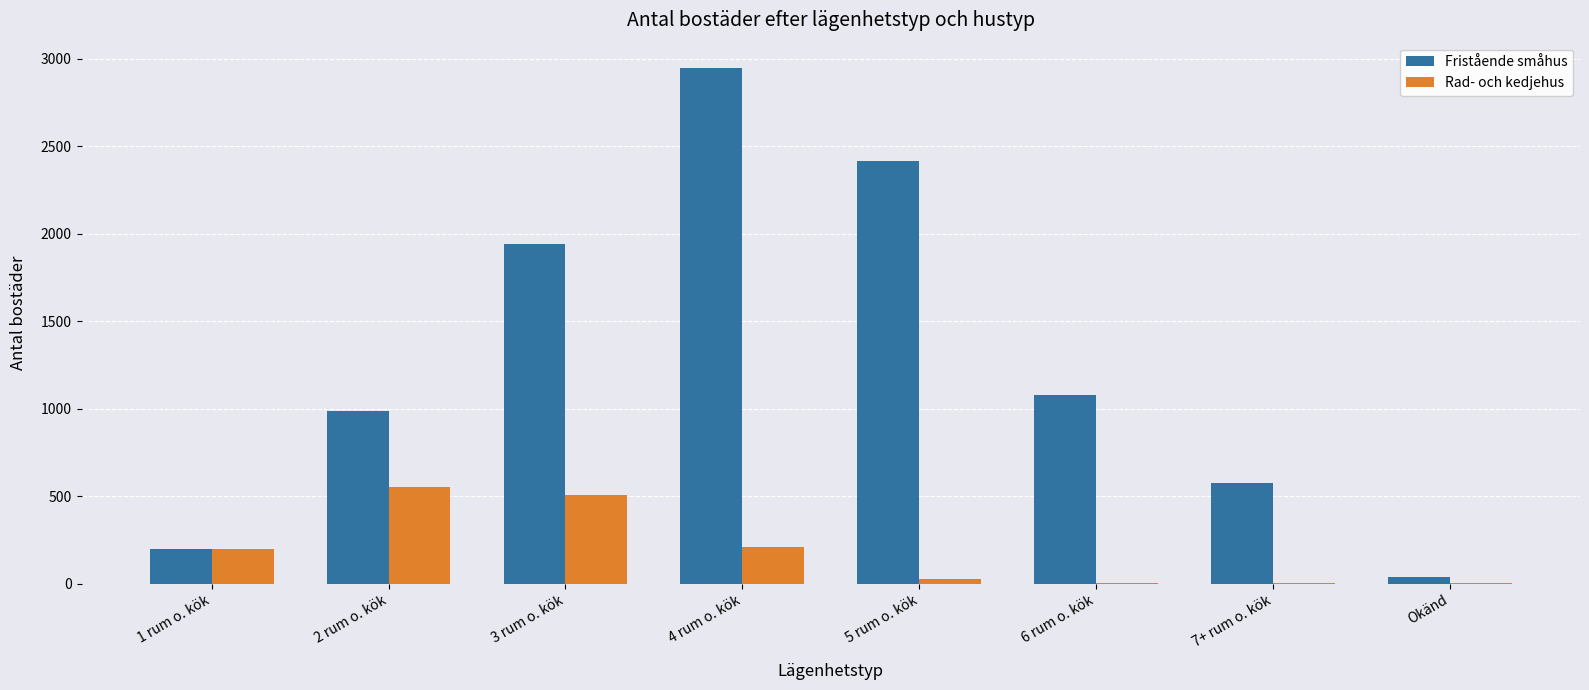

Count the number of categories in the chart.

8